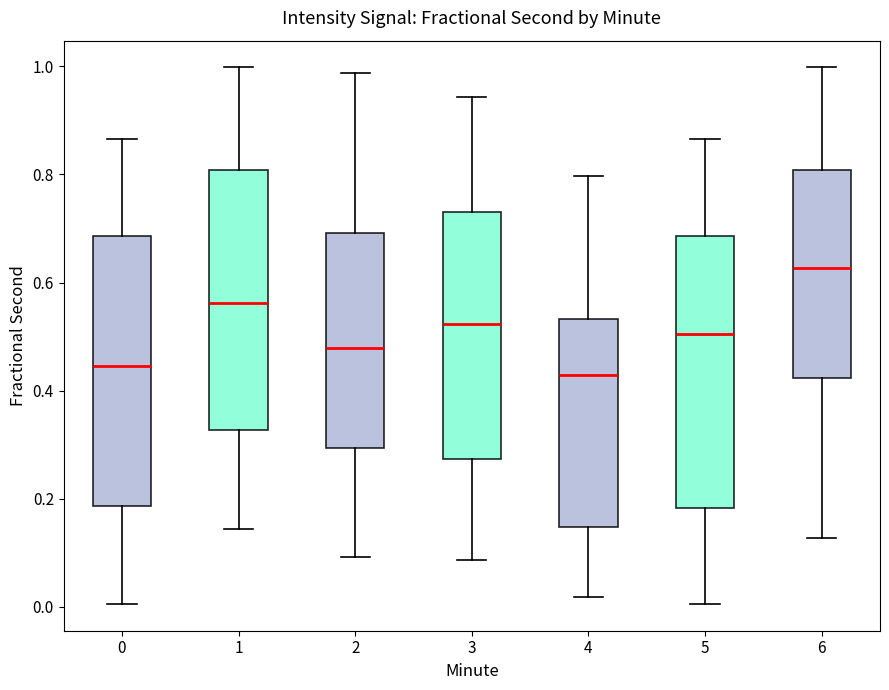

Reading left to right, transcribe this box plot: for each box, give where its median line is, the range the box spans, and where its two whiskers end, as read against the y-axis. The values are not printed on the chart, so give them approximately, as read against the axis.

0: median 0.44, box 0.18 to 0.68, whiskers 0.00 to 0.86
1: median 0.56, box 0.32 to 0.80, whiskers 0.14 to 1.00
2: median 0.48, box 0.30 to 0.70, whiskers 0.10 to 0.98
3: median 0.52, box 0.28 to 0.74, whiskers 0.08 to 0.94
4: median 0.42, box 0.14 to 0.54, whiskers 0.02 to 0.80
5: median 0.50, box 0.18 to 0.68, whiskers 0.00 to 0.86
6: median 0.62, box 0.42 to 0.80, whiskers 0.12 to 1.00